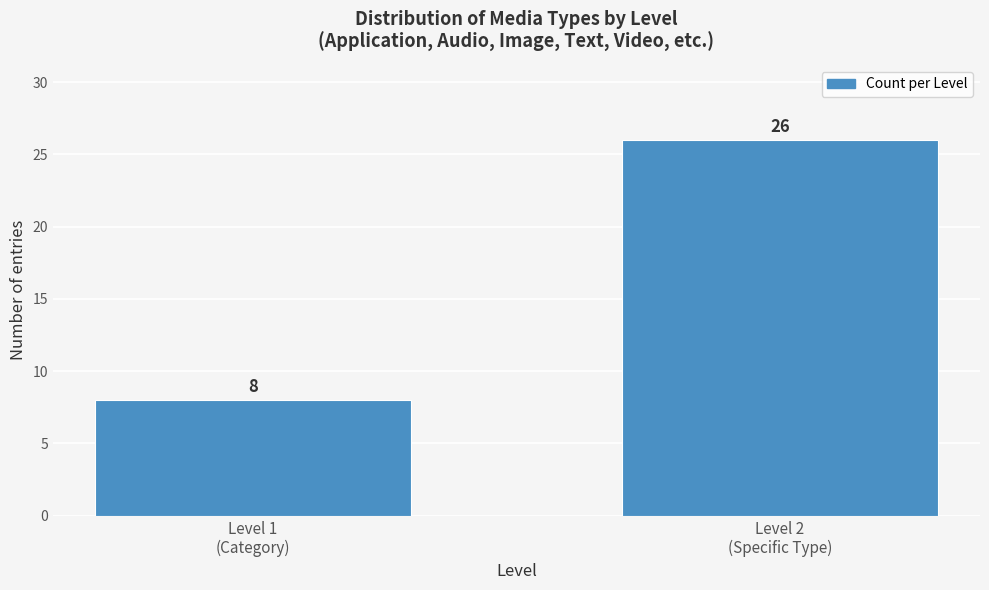

Reading left to right, list all the values displayed in this chart.

8	26